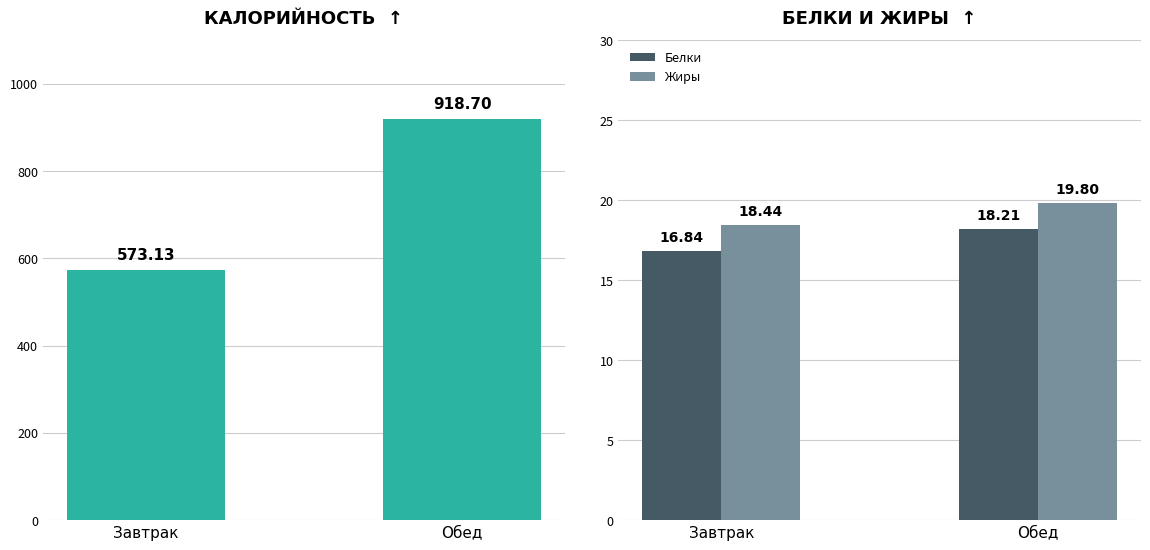

At which label is Белки closest to 17?

Завтрак